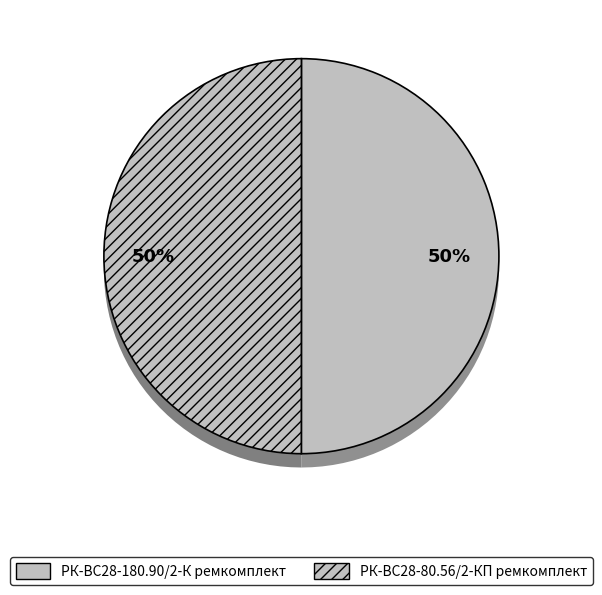

Is РК-ВС28-80.56/2-КП ремкомплект the majority of the pie?

No